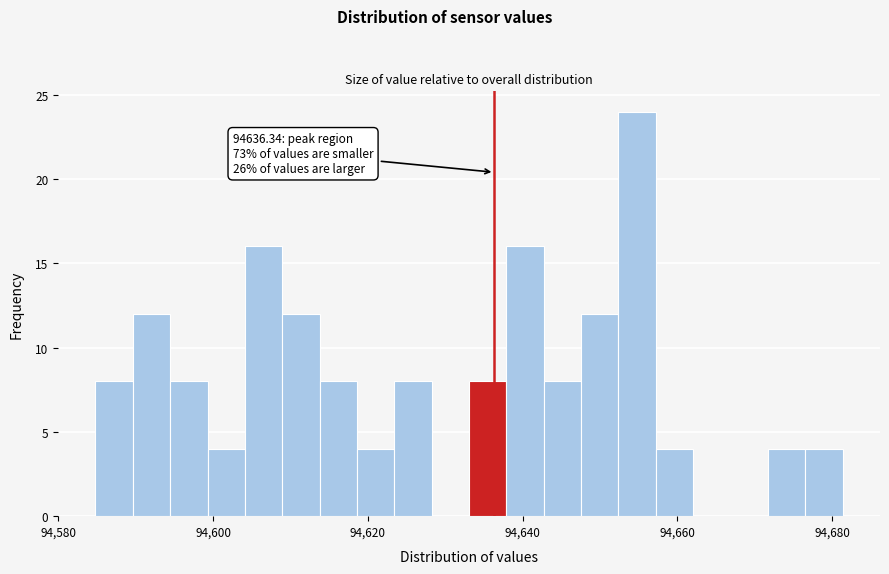

Read against the x-axis, roughly where is the centre of the tallest bar?

94654